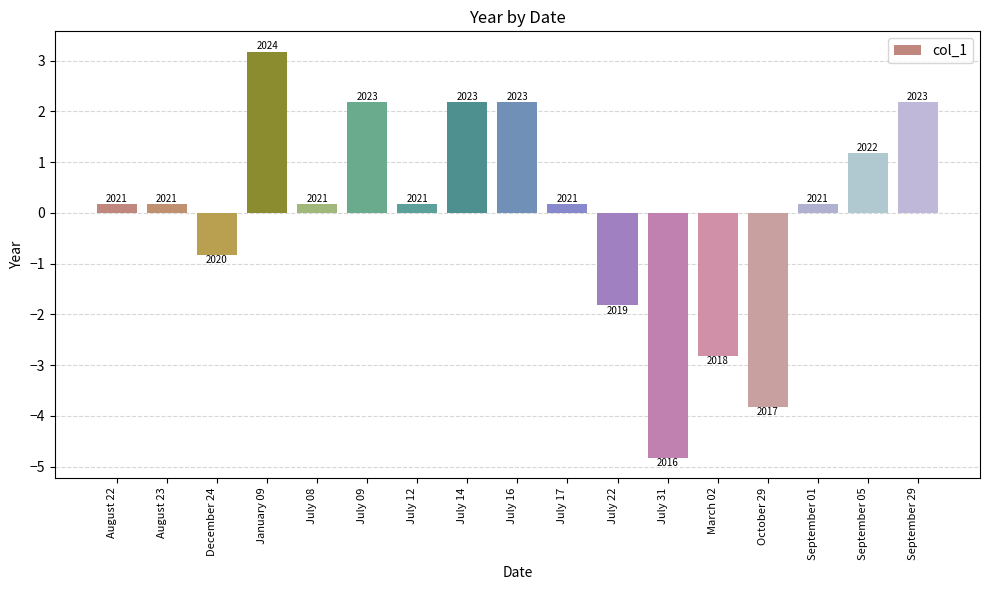

Are the bars grouped side by side (vs. stacked)?

No